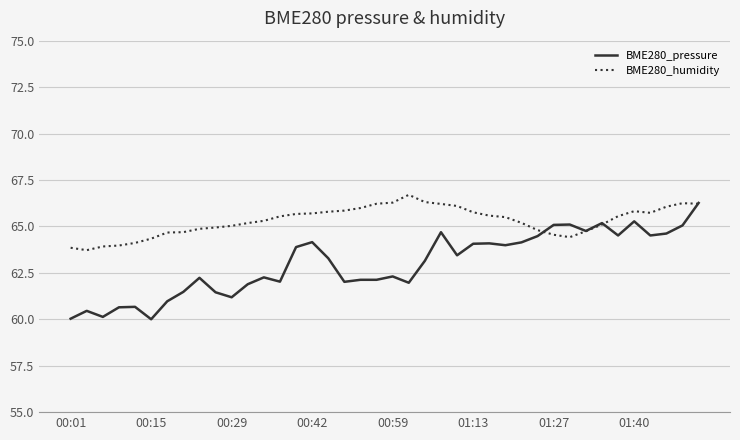

What is the minimum value shown in the chart?

60.0